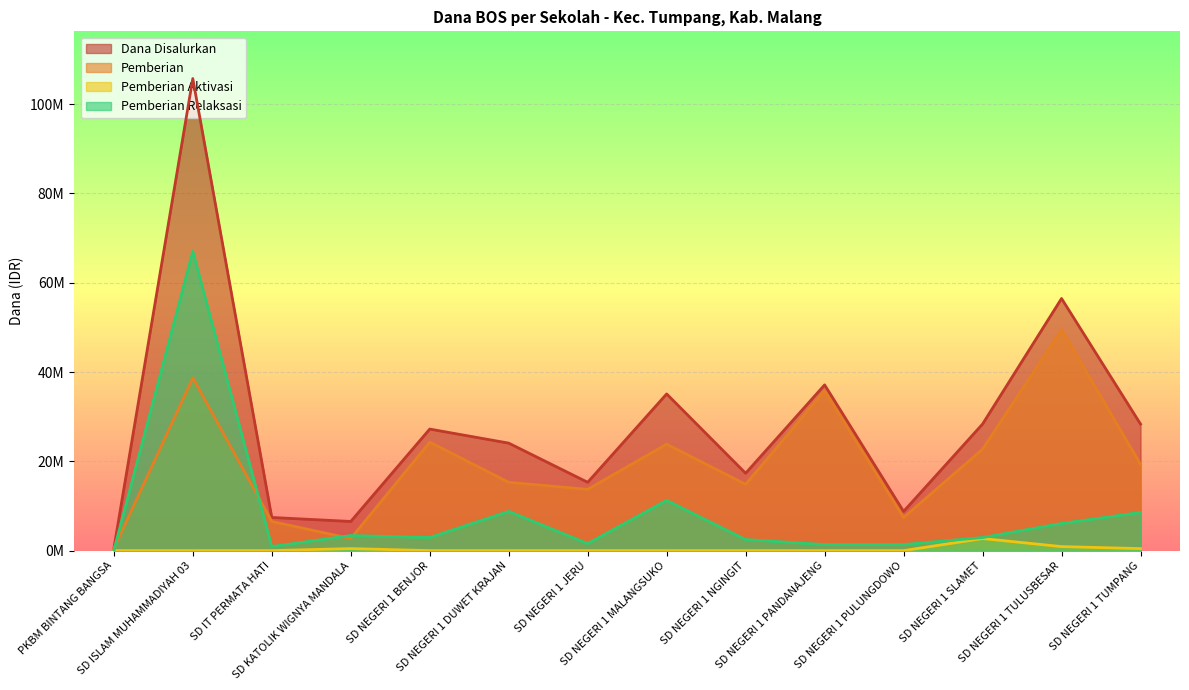

Rank the categories by Pemberian Aktivasi value from lowest to highest.

PKBM BINTANG BANGSA, SD ISLAM MUHAMMADIYAH 03, SD IT PERMATA HATI, SD NEGERI 1 BENJOR, SD NEGERI 1 DUWET KRAJAN, SD NEGERI 1 JERU, SD NEGERI 1 MALANGSUKO, SD NEGERI 1 NGINGIT, SD NEGERI 1 PANDANAJENG, SD NEGERI 1 PULUNGDOWO, SD KATOLIK WIGNYA MANDALA, SD NEGERI 1 TUMPANG, SD NEGERI 1 TULUSBESAR, SD NEGERI 1 SLAMET